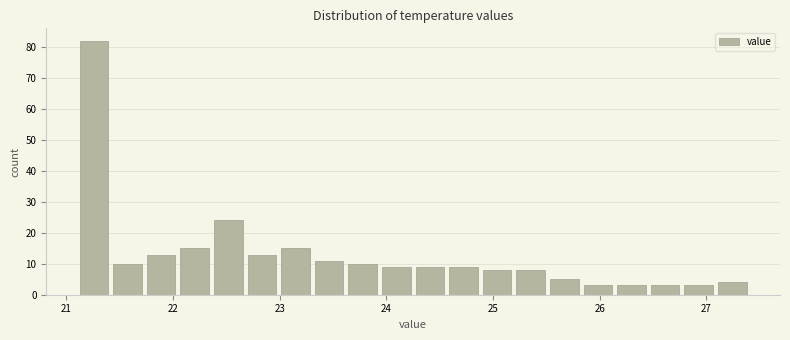

Read against the x-axis, roughly where is the centre of the tallest bar?

21.3